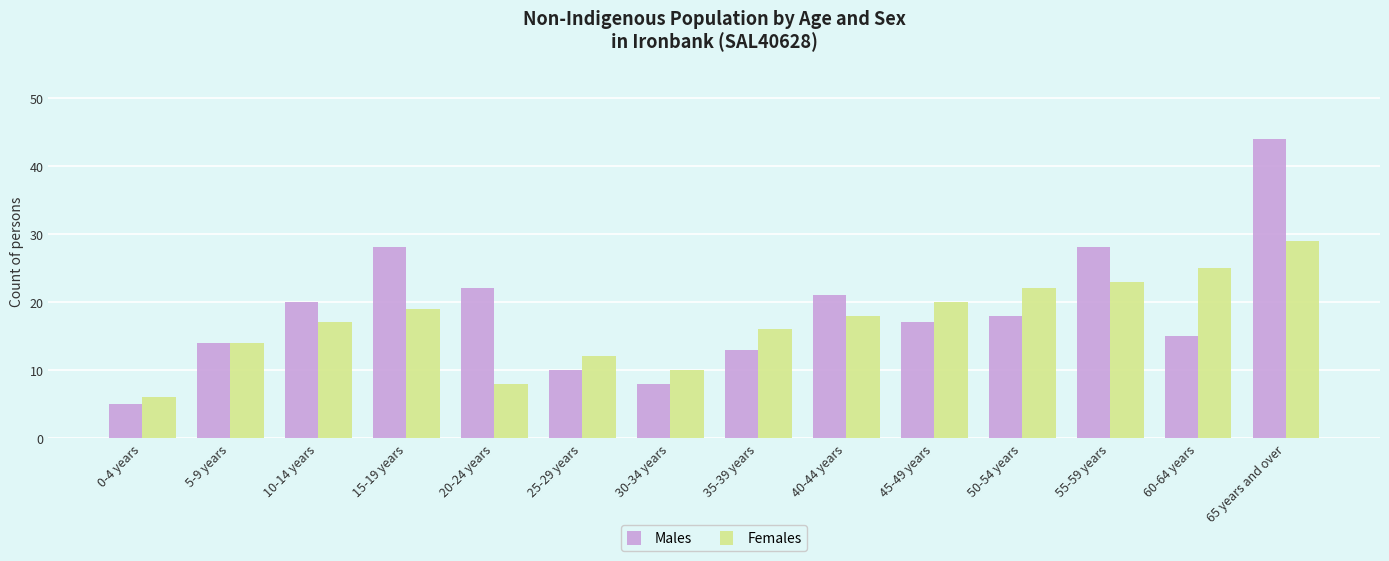

What is the total value across all series at 50-54 years?

40